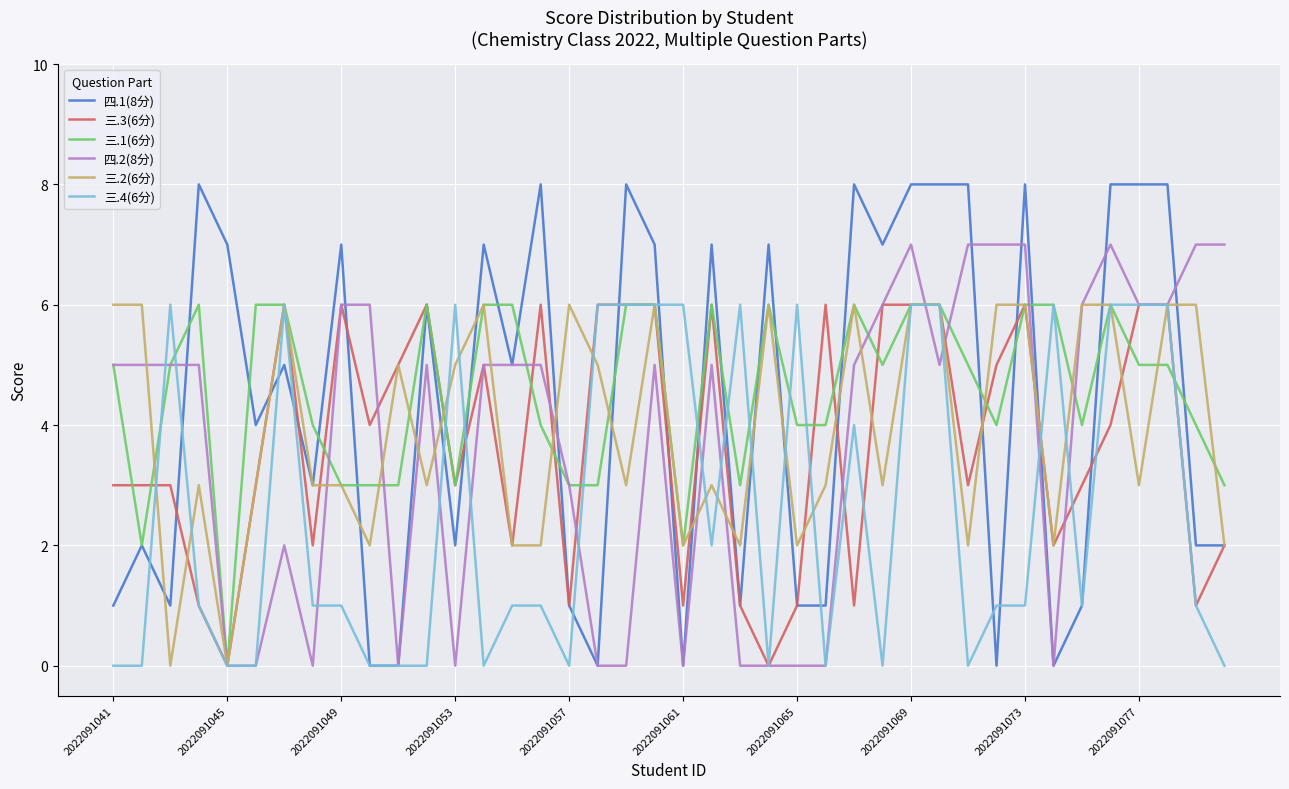

What are all the series names shown in the legend?

四.1(8分), 三.3(6分), 三.1(6分), 四.2(8分), 三.2(6分), 三.4(6分)